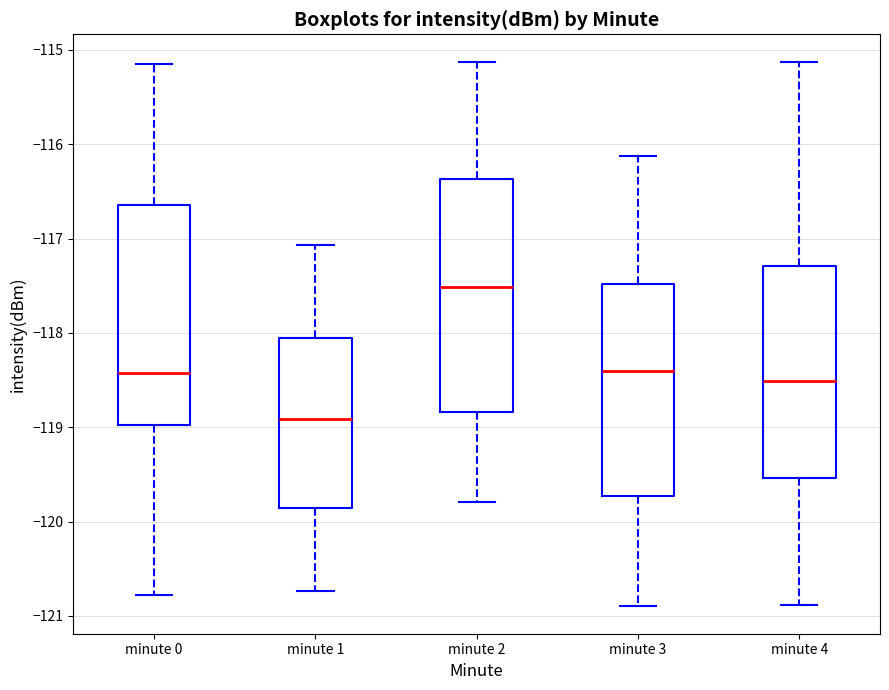

Reading left to right, read every box against the y-axis: the position of its median line, the range the box covers, and the ends of its whiskers. The values are not printed on the chart, so give them approximately, as read against the axis.

minute 0: median -118.4, box -119.0 to -116.6, whiskers -120.8 to -115.2
minute 1: median -118.9, box -119.9 to -118.1, whiskers -120.7 to -117.1
minute 2: median -117.5, box -118.8 to -116.4, whiskers -119.8 to -115.1
minute 3: median -118.4, box -119.7 to -117.5, whiskers -120.9 to -116.1
minute 4: median -118.5, box -119.5 to -117.3, whiskers -120.9 to -115.1